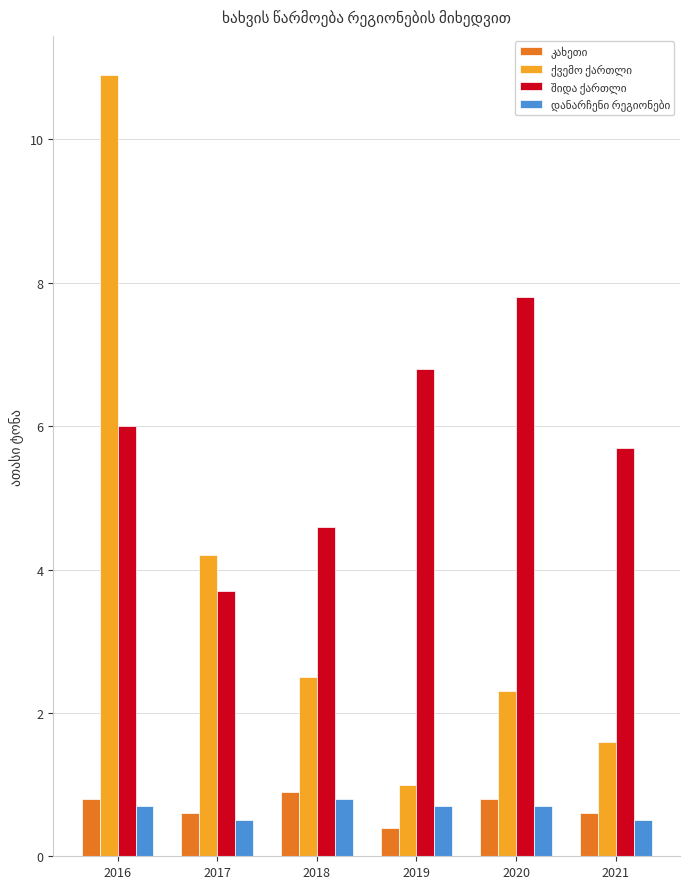

What is the spread (max minus min) of values at 2020?

7.1